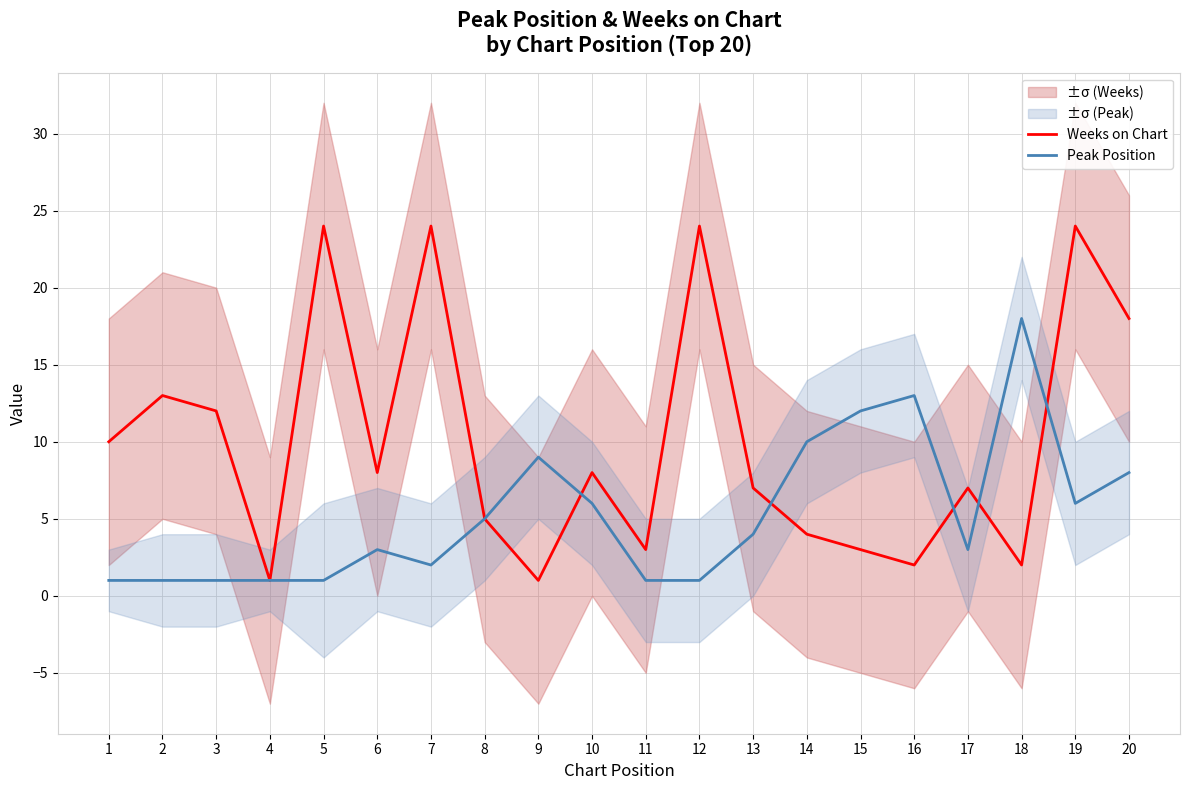

Between 11 and 4, which is larger?

11